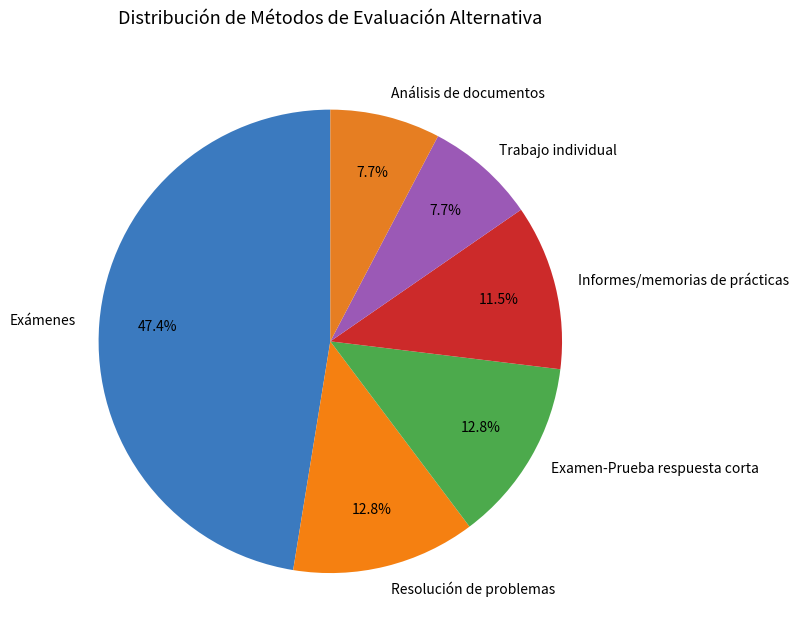

Which has a higher value, Exámenes or Informes/memorias de prácticas?

Exámenes